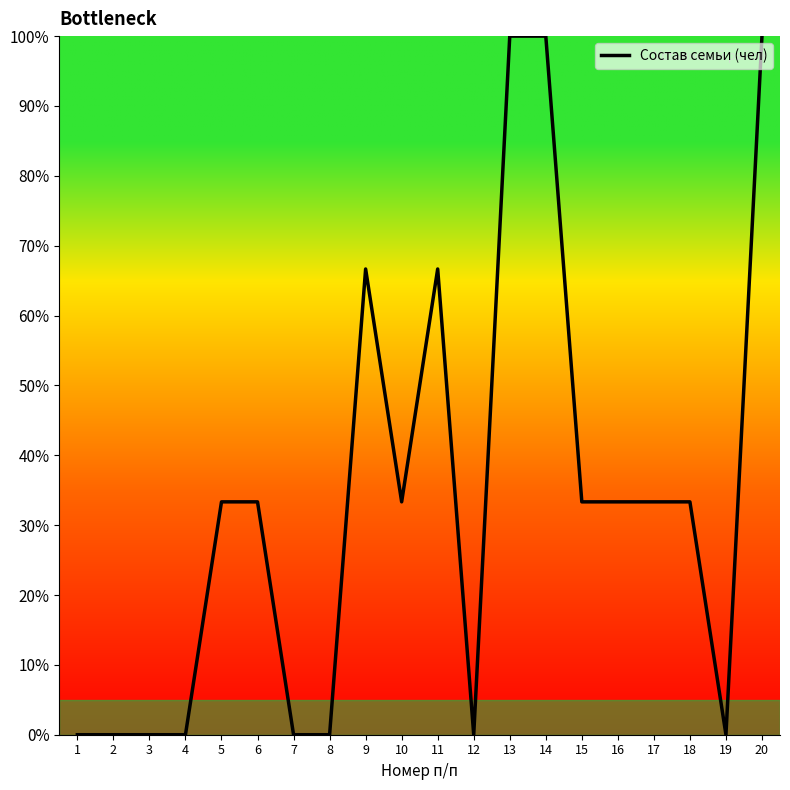

What value does the data have at 14?

100.0